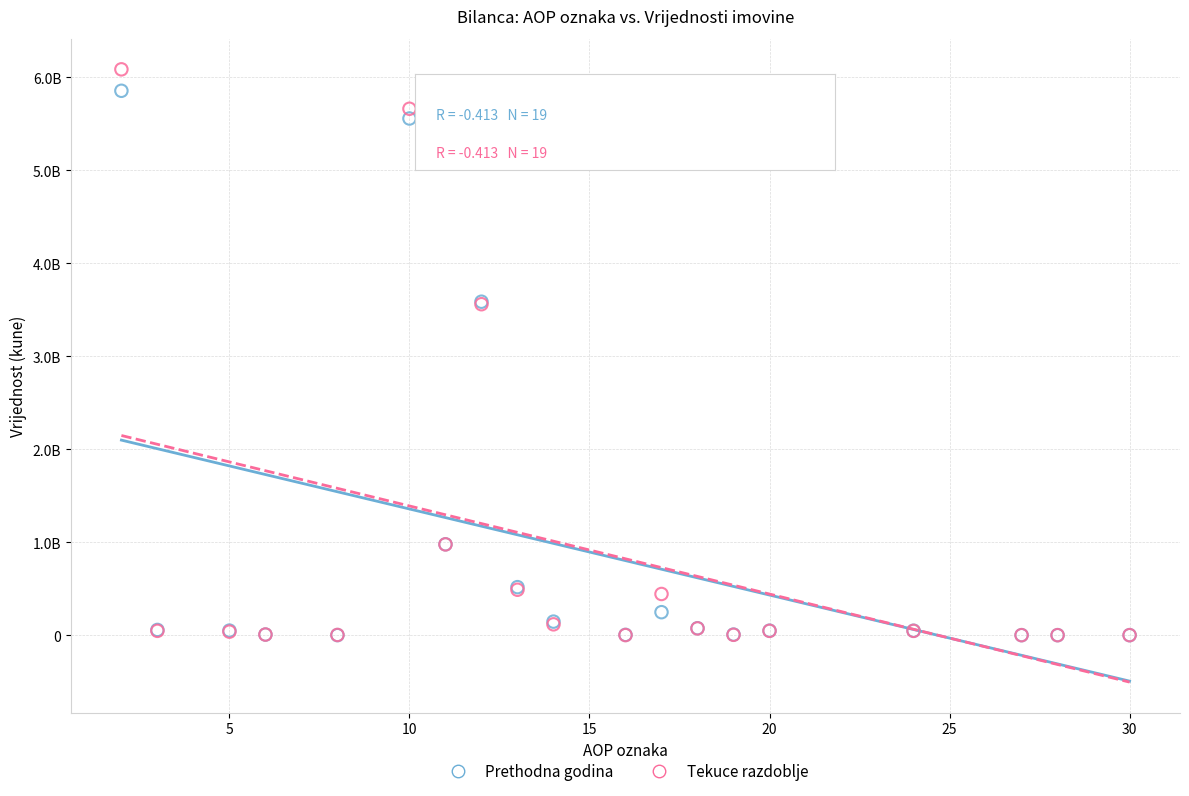

Which series has the largest Y range (max minus min)?

Tekuce razdoblje